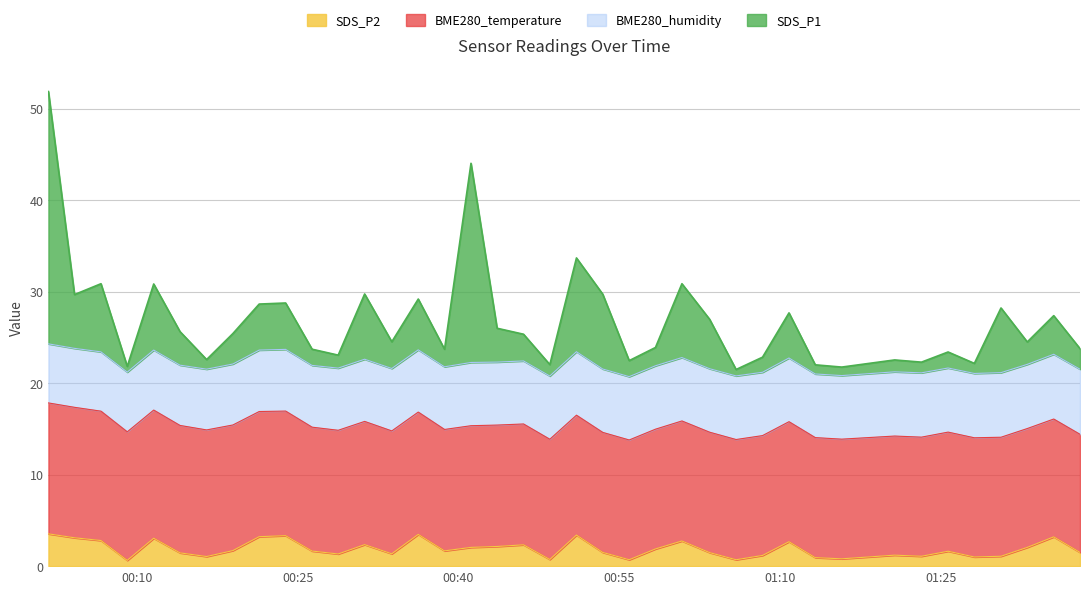

What is the maximum value for SDS_P2?

3.5